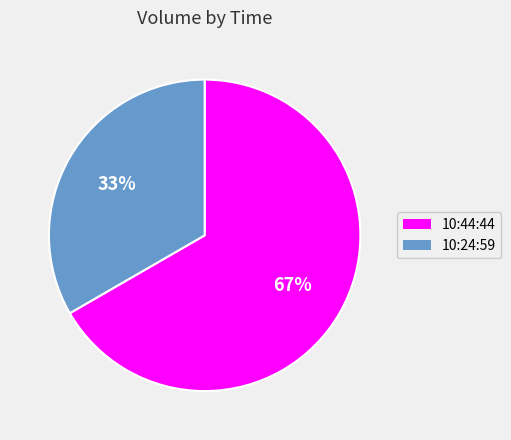

What is the smallest slice in the pie chart?

10:24:59